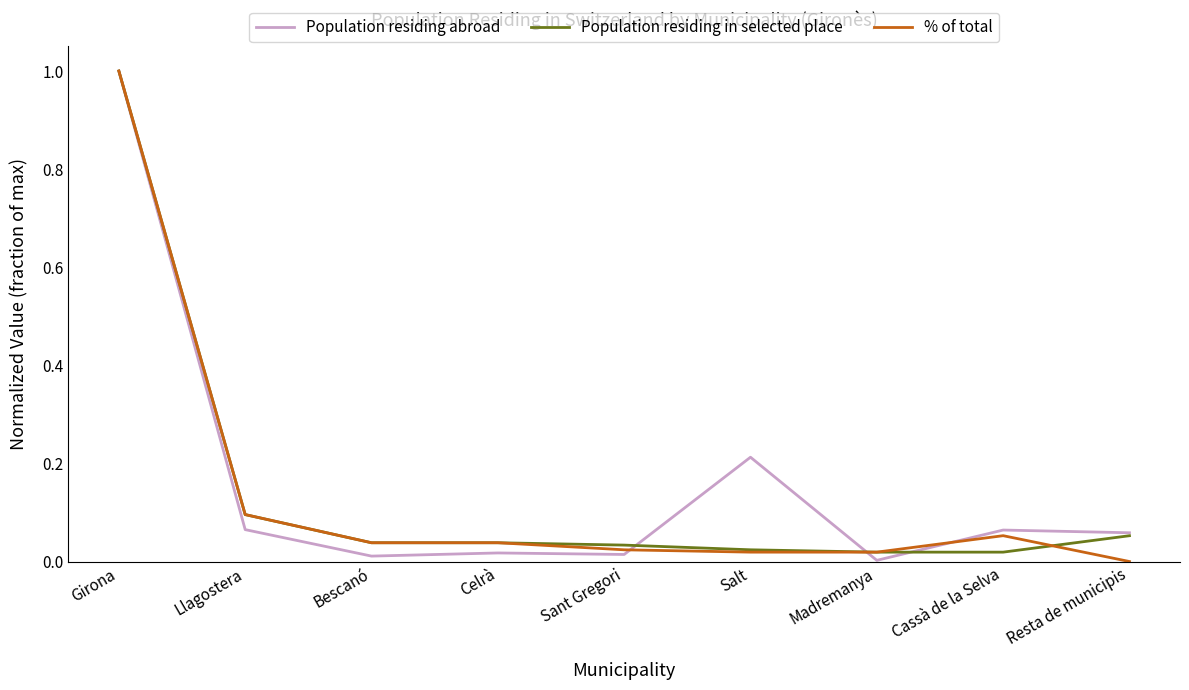

Between Girona and Resta de municipis, which series saw the biggest shift?

% of total